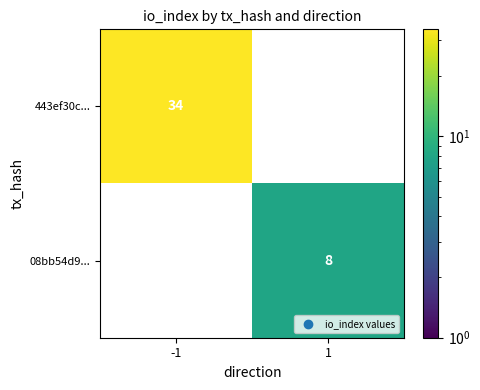

Is it true that 443ef30c... equals 17 at -1?

False